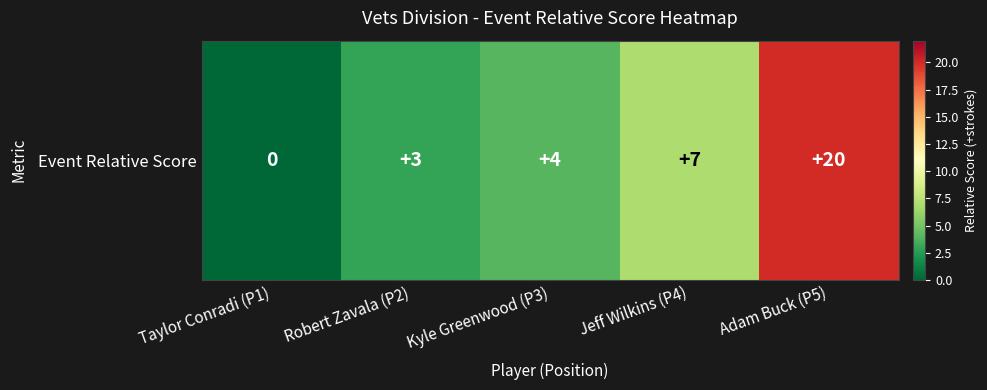

The chart shows a value of 10 at Taylor Conradi (P1). True or false?

False